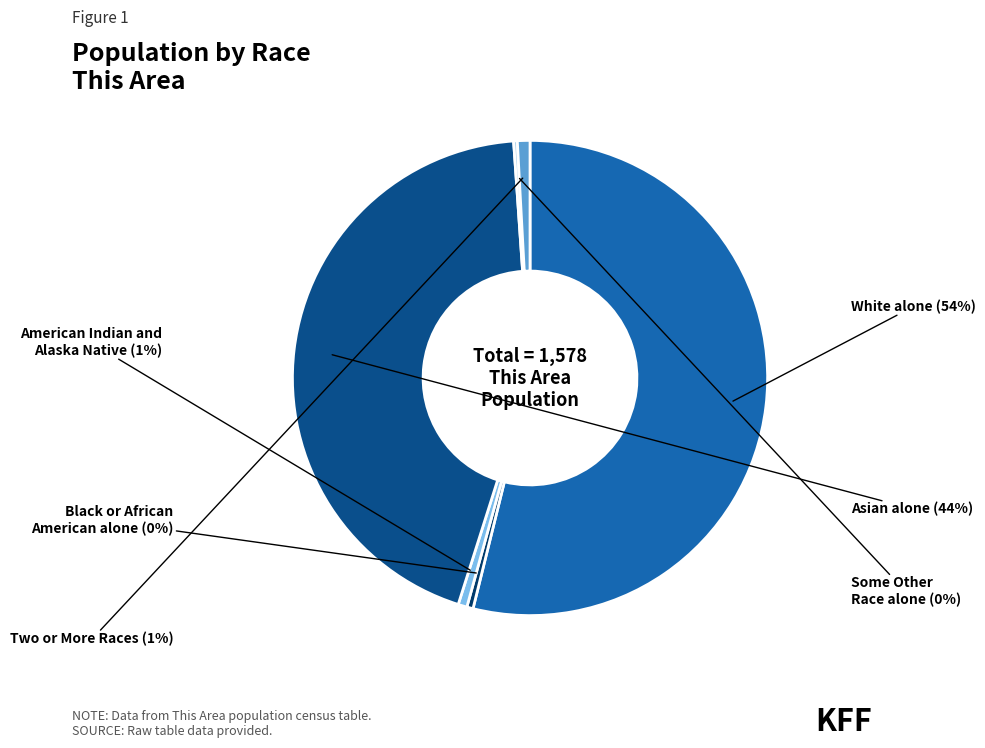

To the nearest percent, what is the difference between the largest and smallest slice percentages?

54%